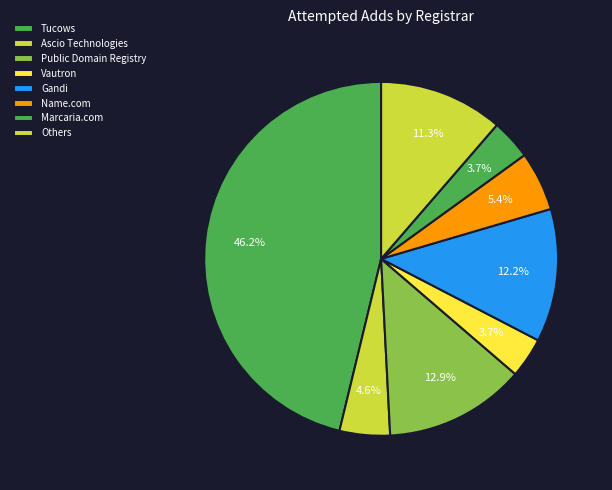

How many segments does this pie chart have?

8